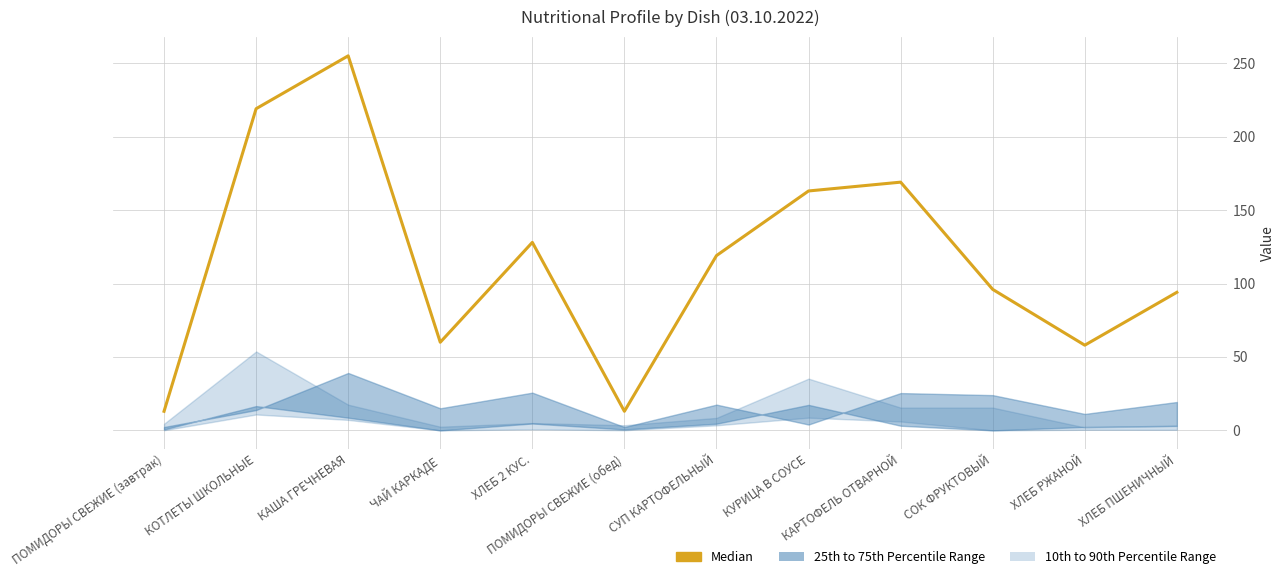

Rank the categories by value from lowest to highest.

ПОМИДОРЫ СВЕЖИЕ (завтрак), ПОМИДОРЫ СВЕЖИЕ (обед), ХЛЕБ РЖАНОЙ, ЧАЙ КАРКАДЕ, ХЛЕБ ПШЕНИЧНЫЙ, СОК ФРУКТОВЫЙ, СУП КАРТОФЕЛЬНЫЙ, ХЛЕБ 2 КУС., КУРИЦА В СОУСЕ, КАРТОФЕЛЬ ОТВАРНОЙ, КОТЛЕТЫ ШКОЛЬНЫЕ, КАША ГРЕЧНЕВАЯ